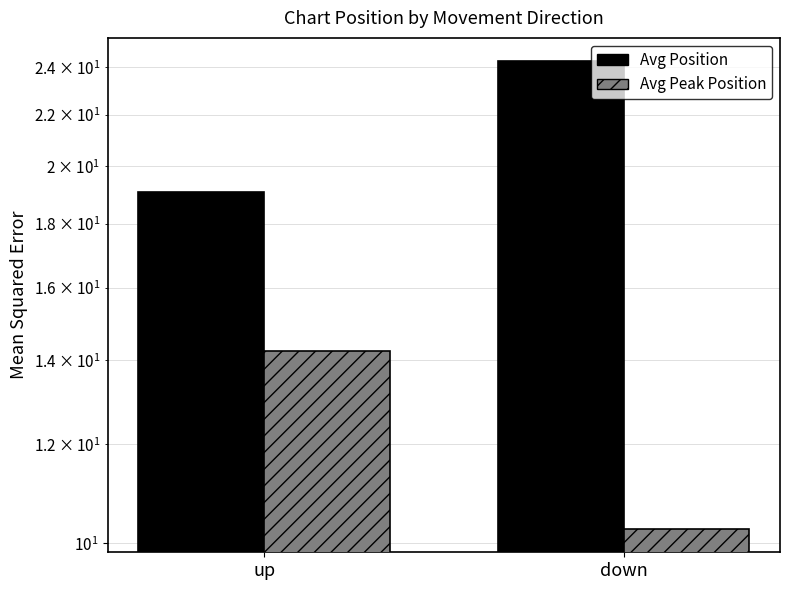

List the labels in order of Avg Peak Position value, largest first.

up, down